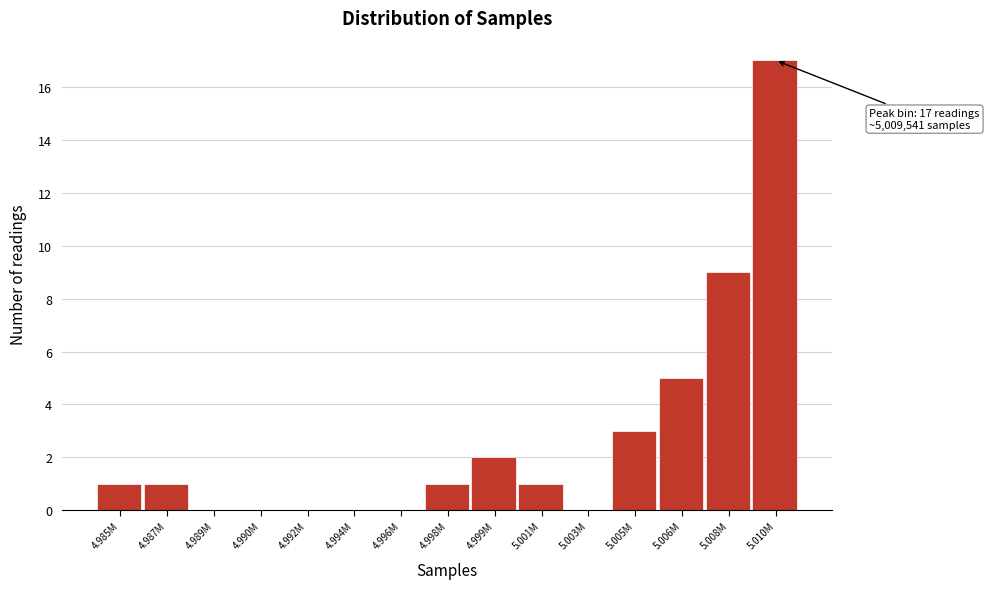

Reading left to right, transcribe all the data shown in this chart.

4.985M=1	4.987M=1	4.989M=0	4.990M=0	4.992M=0	4.994M=0	4.996M=0	4.998M=1	4.999M=2	5.001M=1	5.003M=0	5.005M=3	5.006M=5	5.008M=9	5.010M=17